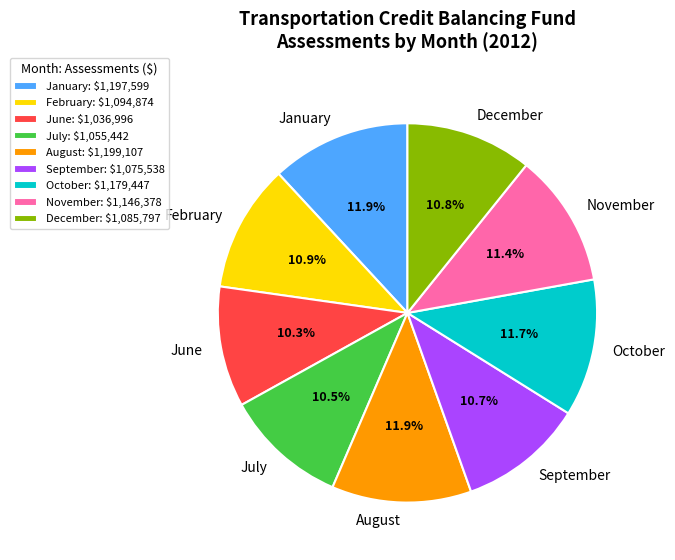

True or false: June accounts for 1% of the total.

False